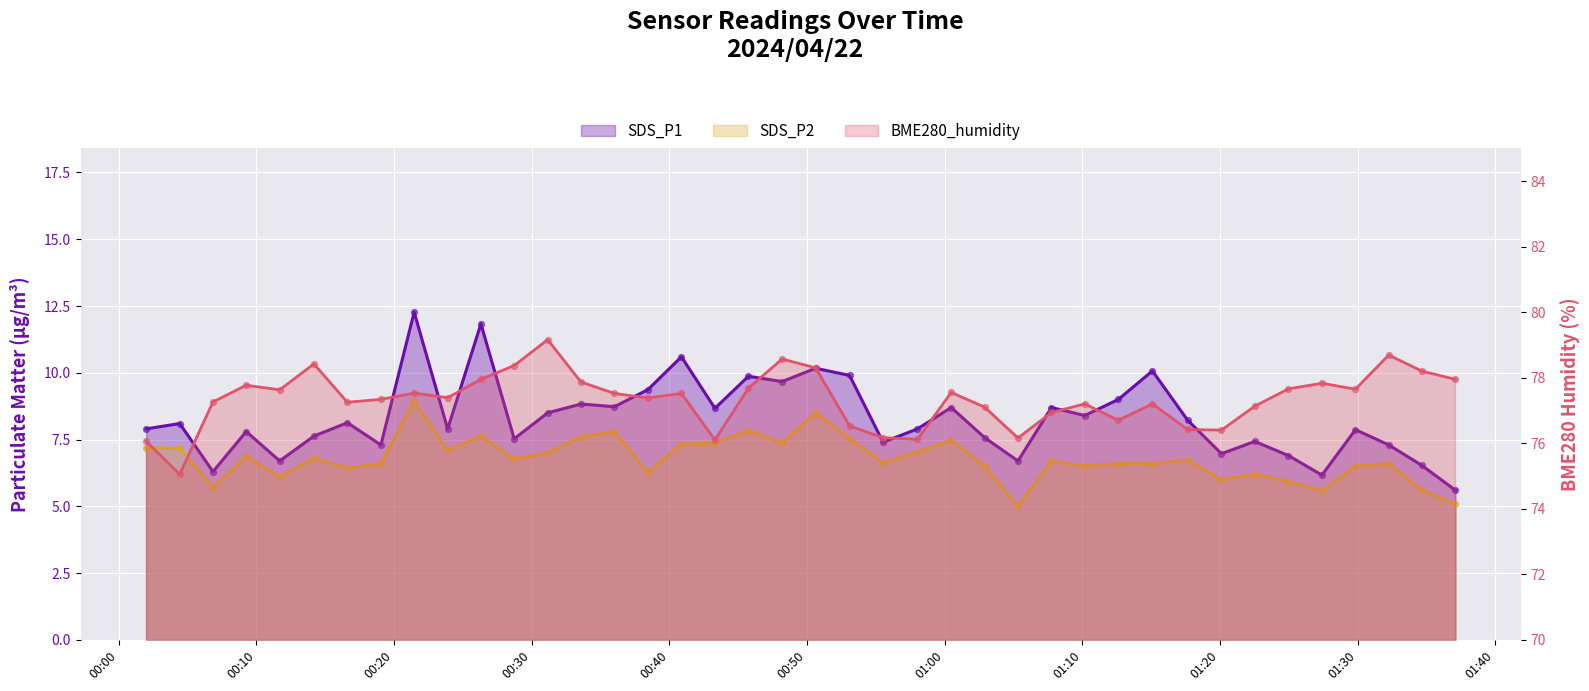

Which series reaches the minimum Y coordinate?

SDS_P2